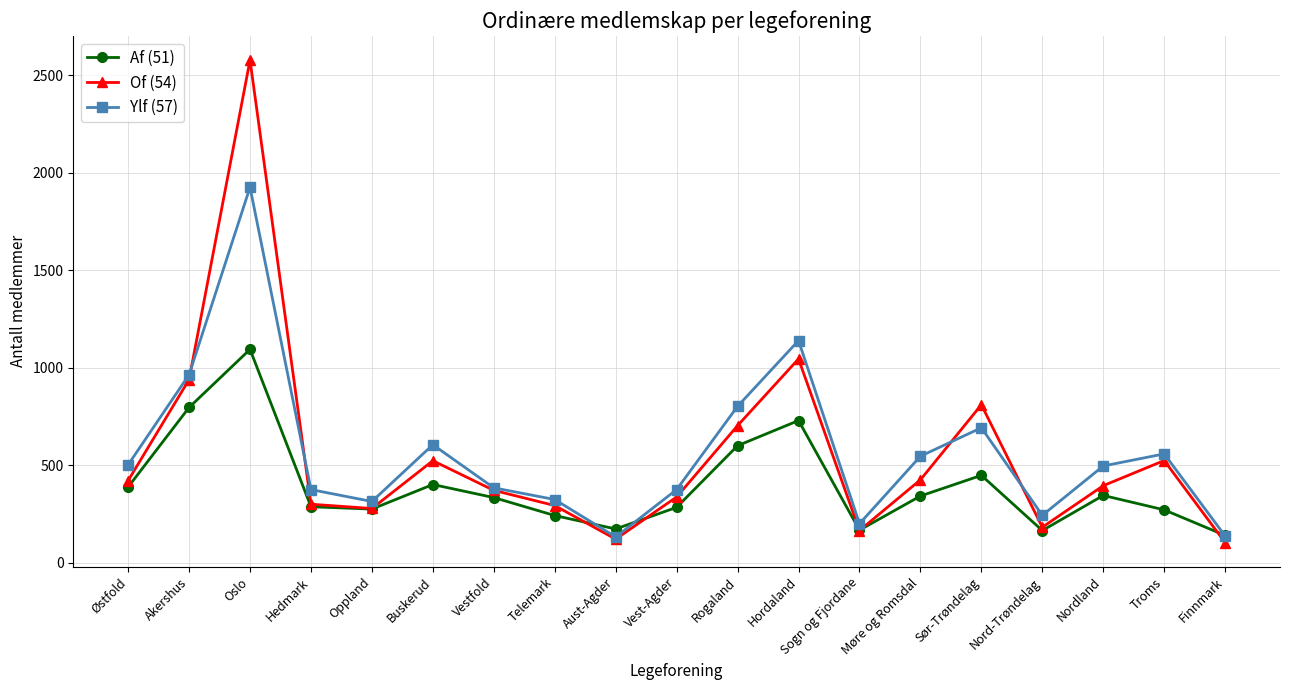

List the series in order of their peak value, lowest first.

Af (51), Ylf (57), Of (54)